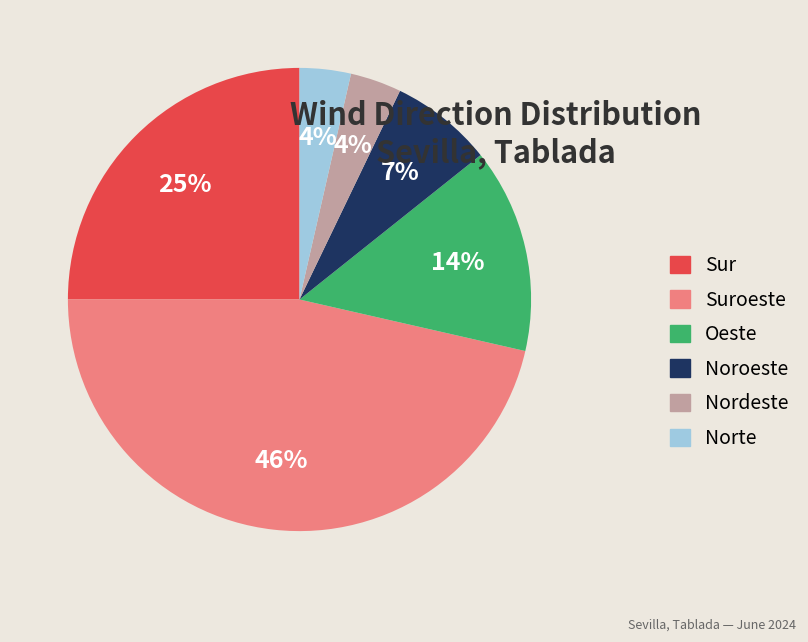

How many slices are in this pie chart?

6